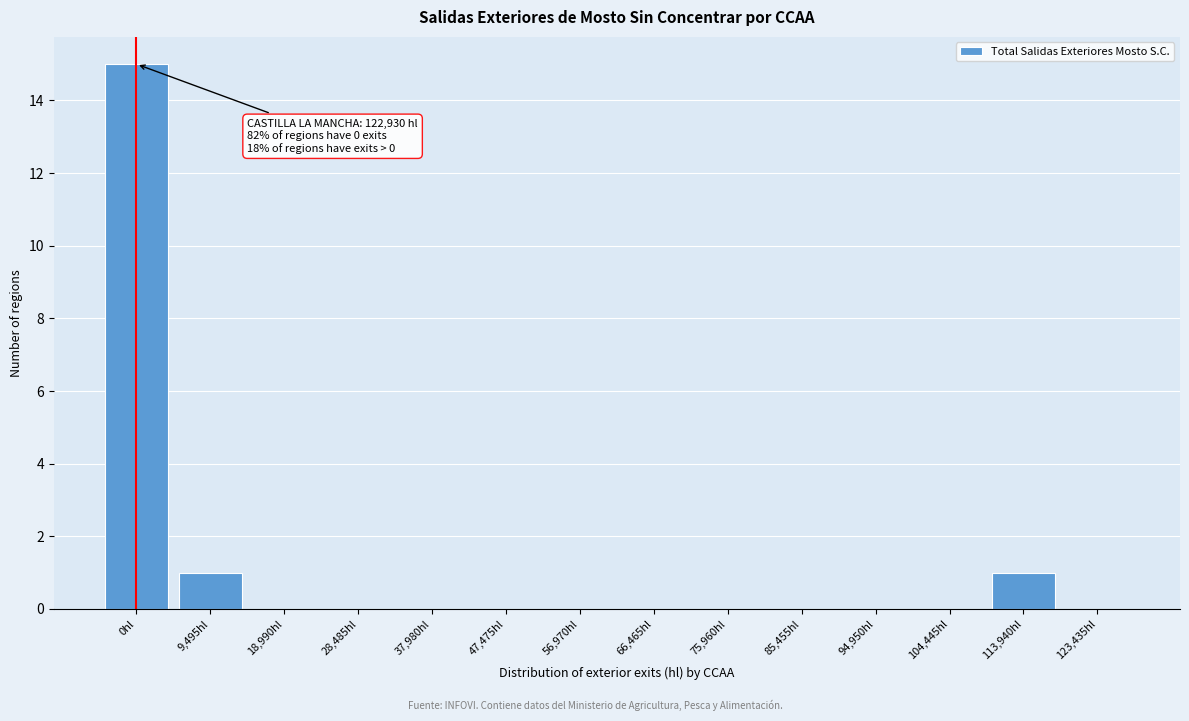

Reading right to left, transcribe all the data shown in this chart.

123,435hl=0	113,940hl=1	104,445hl=0	94,950hl=0	85,455hl=0	75,960hl=0	66,465hl=0	56,970hl=0	47,475hl=0	37,980hl=0	28,485hl=0	18,990hl=0	9,495hl=1	0hl=15